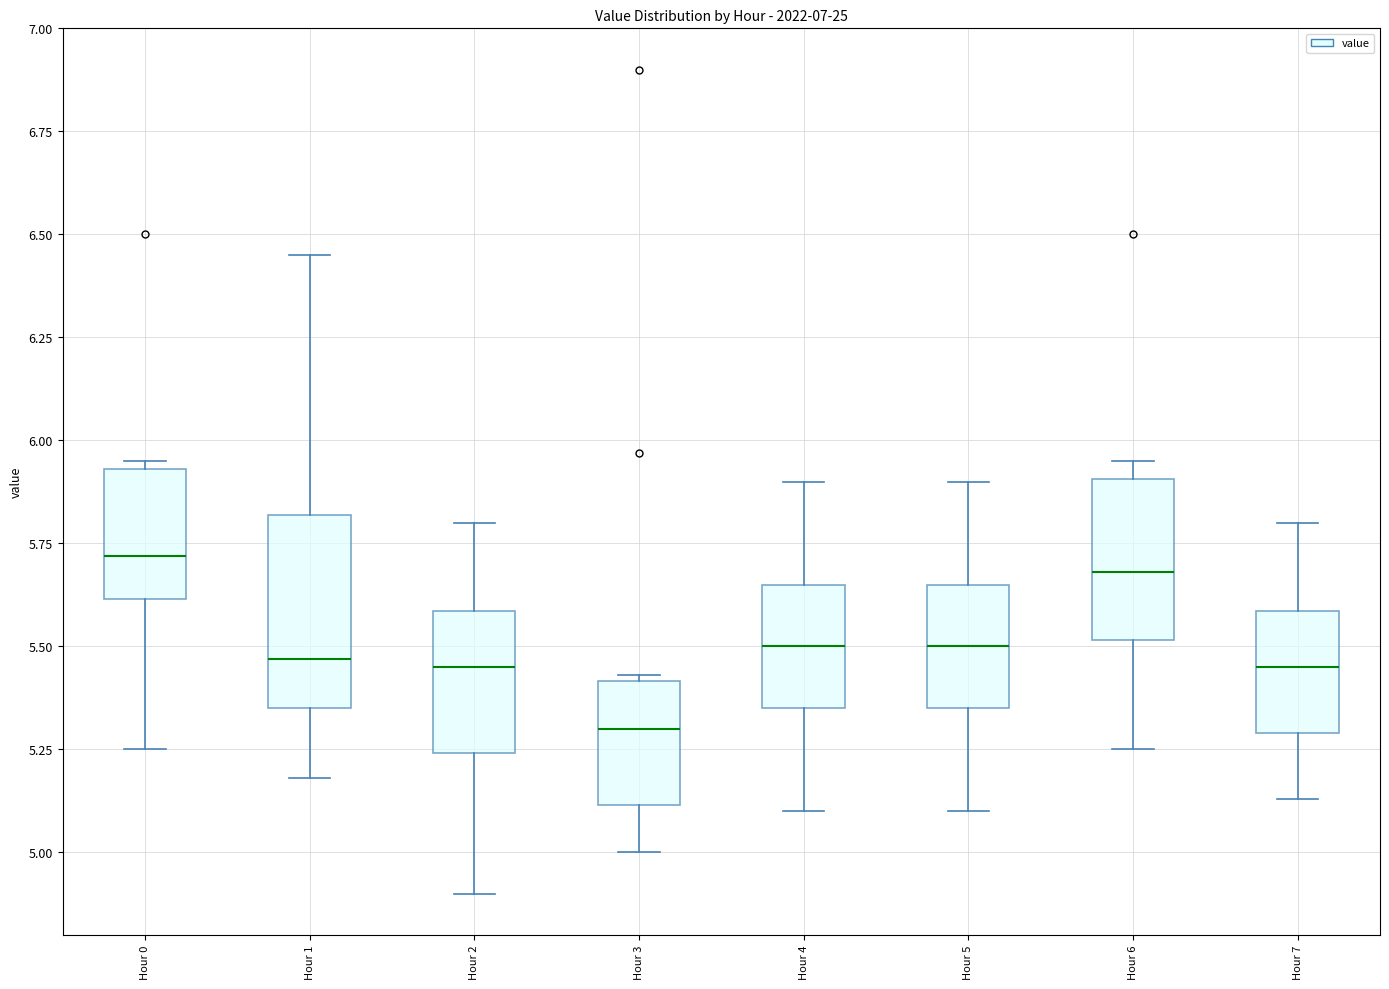

Reading left to right, read every box against the y-axis: the position of its median line, the range the box covers, and the ends of its whiskers. The values are not printed on the chart, so give them approximately, as read against the axis.

Hour 0: median 5.70, box 5.60 to 5.95, whiskers 5.25 to 5.95 (just above the box's upper edge)
Hour 1: median 5.45, box 5.35 to 5.80, whiskers 5.20 to 6.45
Hour 2: median 5.45, box 5.25 to 5.60, whiskers 4.90 to 5.80
Hour 3: median 5.30, box 5.10 to 5.40, whiskers 5.00 to 5.45
Hour 4: median 5.50, box 5.35 to 5.65, whiskers 5.10 to 5.90
Hour 5: median 5.50, box 5.35 to 5.65, whiskers 5.10 to 5.90
Hour 6: median 5.70, box 5.50 to 5.90, whiskers 5.25 to 5.95
Hour 7: median 5.45, box 5.30 to 5.60, whiskers 5.15 to 5.80